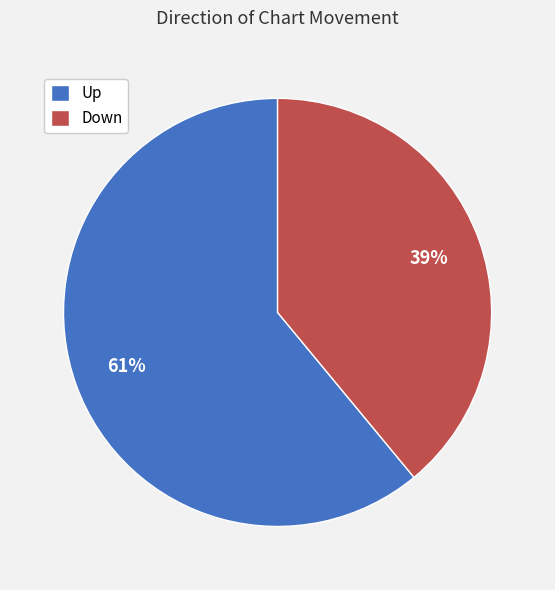

Is there a majority slice in this chart?

Yes